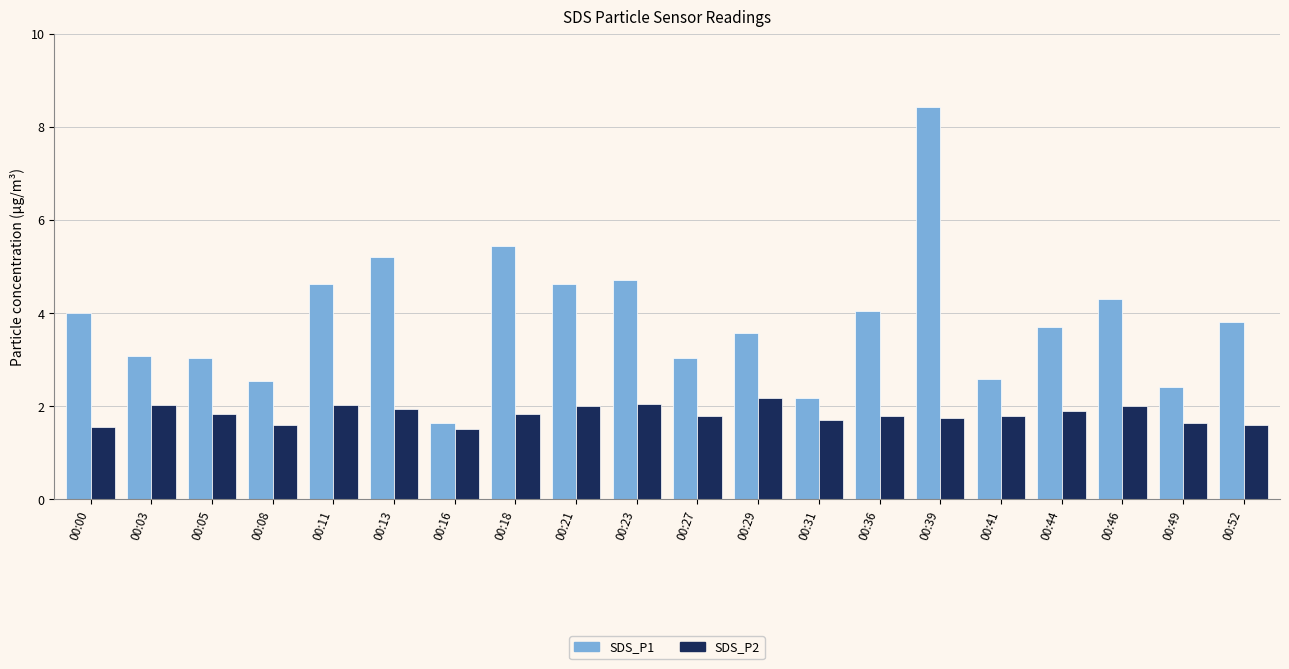

At 00:49, list the series in order from smallest to largest.

SDS_P2, SDS_P1